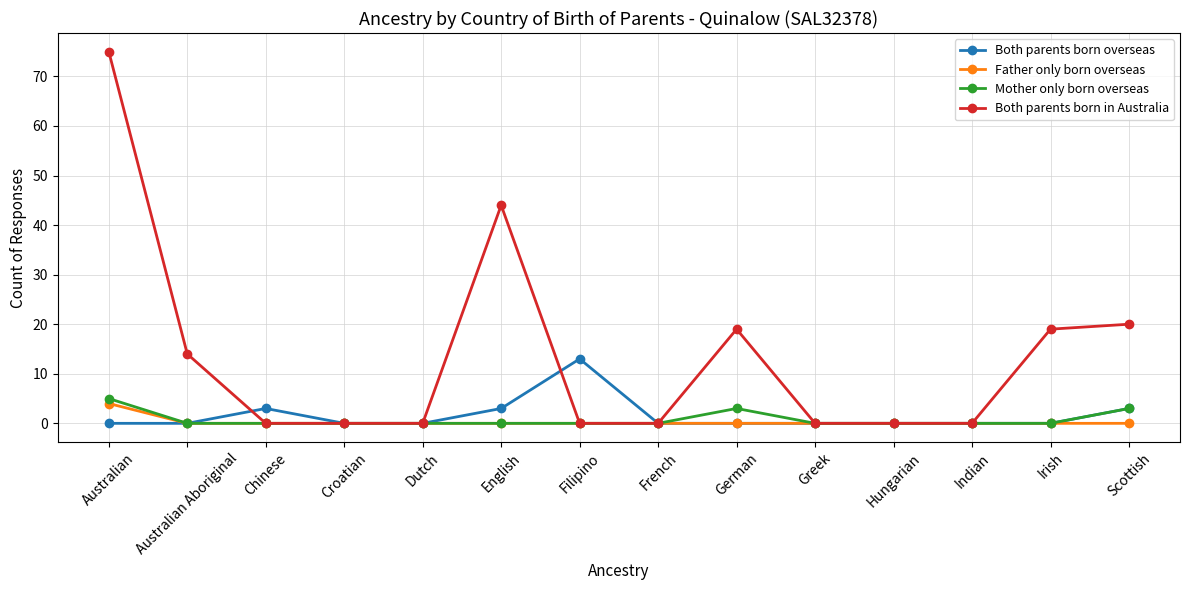

Reading right to left, list all the values displayed in this chart.

Both parents born overseas: 3	0	0	0	0	0	0	13	3	0	0	3	0	0
Father only born overseas: 0	0	0	0	0	0	0	0	0	0	0	0	0	4
Mother only born overseas: 3	0	0	0	0	3	0	0	0	0	0	0	0	5
Both parents born in Australia: 20	19	0	0	0	19	0	0	44	0	0	0	14	75